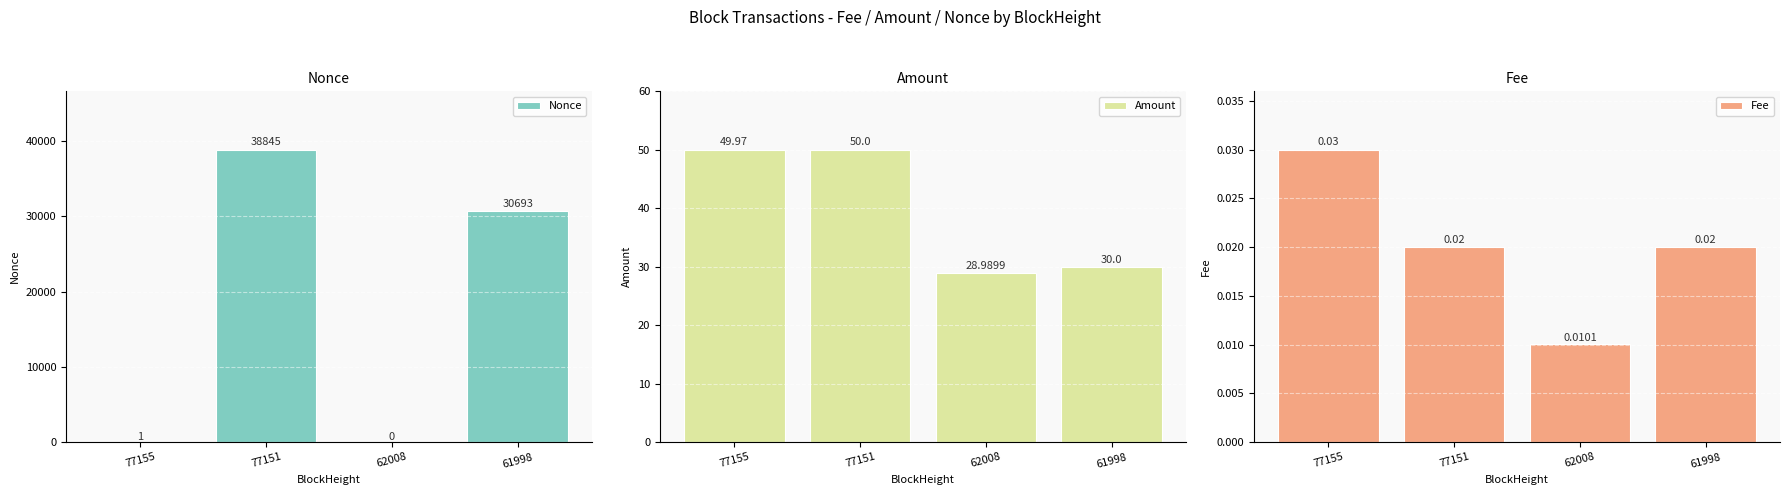

Reading right to left, transcribe all the data shown in this chart.

Nonce: 61998=30693.0	62008=0.0	77151=38845.0	77155=1.0
Amount: 61998=30.0	62008=29.0	77151=50.0	77155=50.0
Fee: 61998=0.0	62008=0.0	77151=0.0	77155=0.0